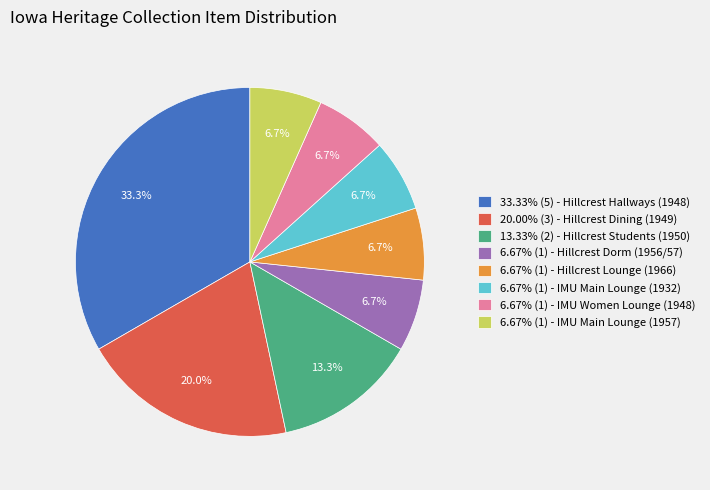

Does any single category account for the majority?

No